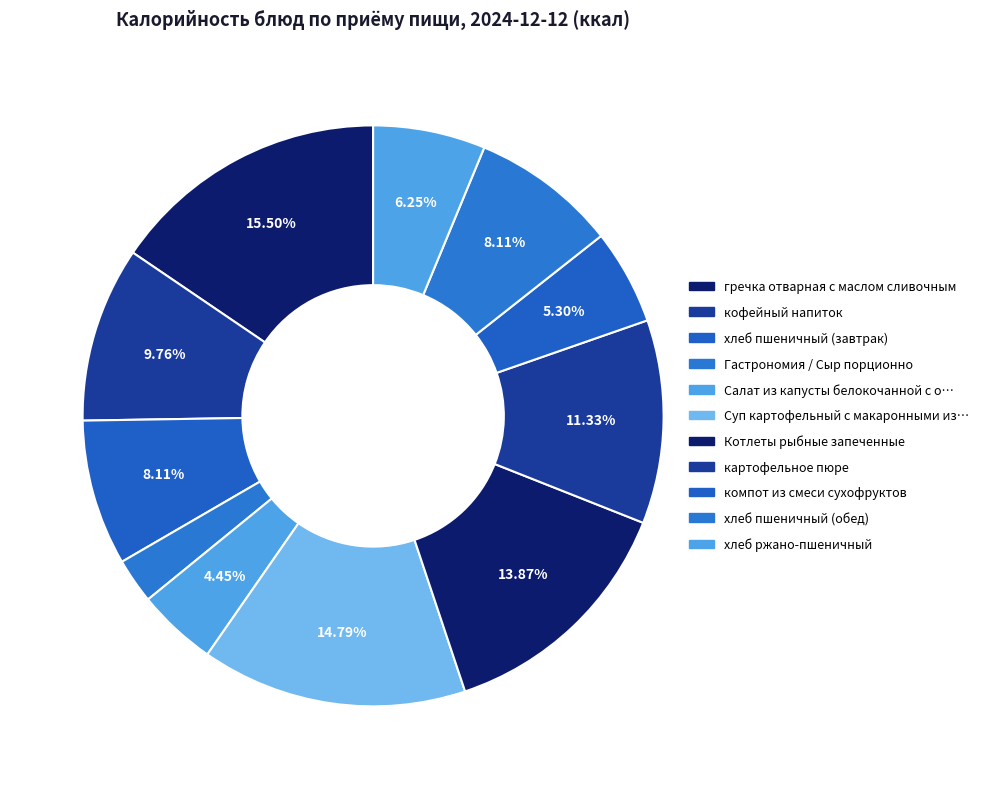

What is the largest slice in the pie chart?

гречка отварная с маслом сливочным